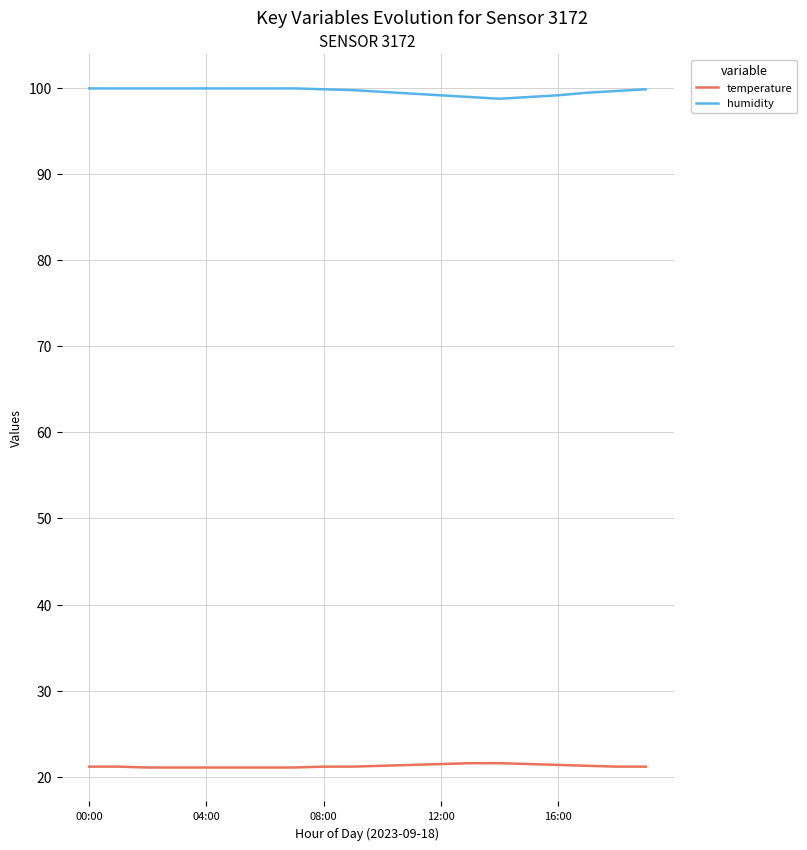

Rank the series by their maximum value, from lowest to highest.

temperature, humidity